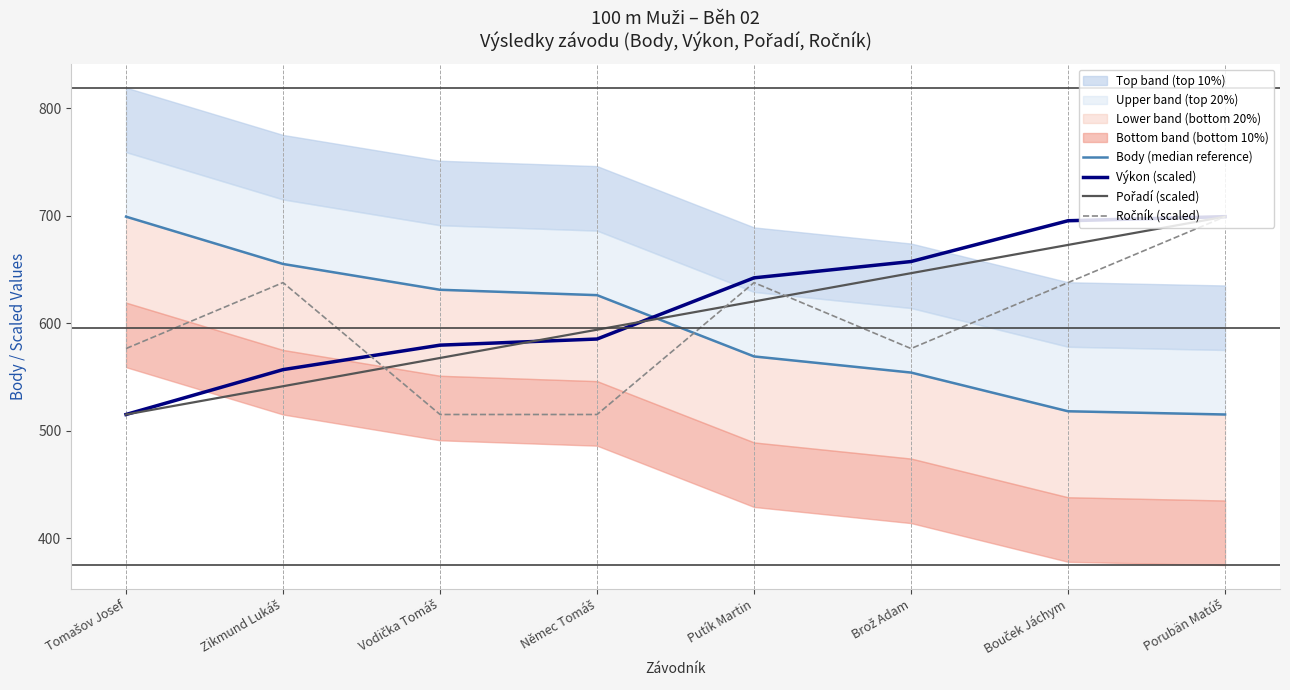

Between which two adjacent categories do Body (median reference) and Pořadí (scaled) first intersect?

Němec Tomáš and Putík Martin